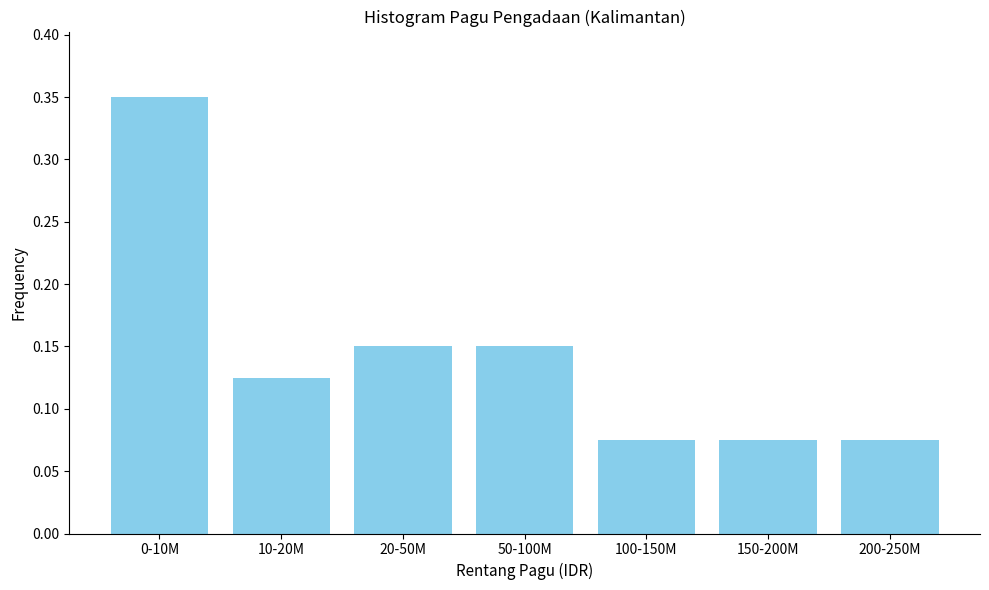

Which has a higher value, 100-150M or 20-50M?

20-50M